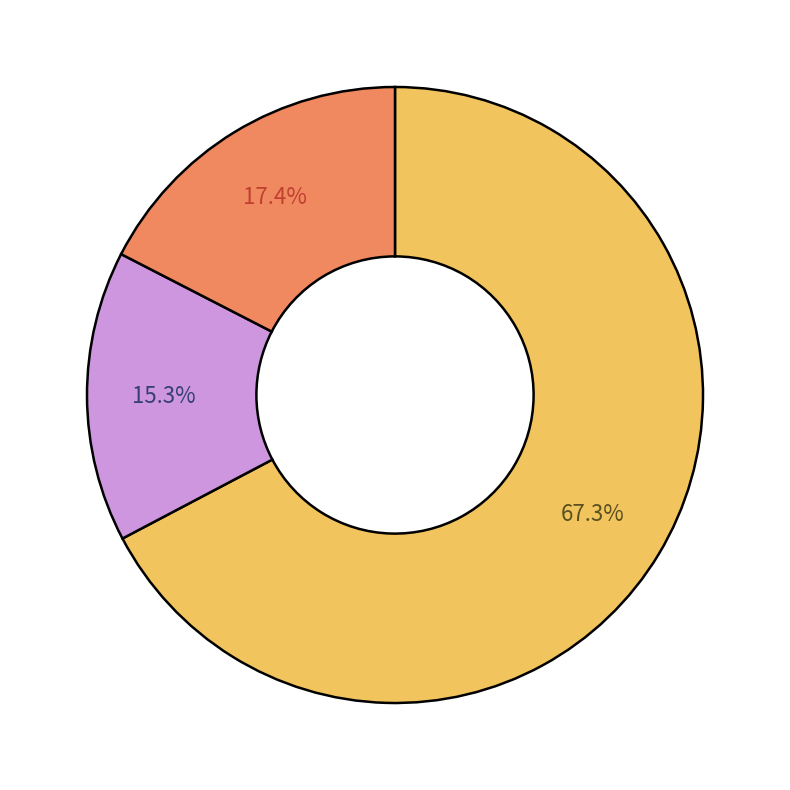

Does any single category account for the majority?

Yes